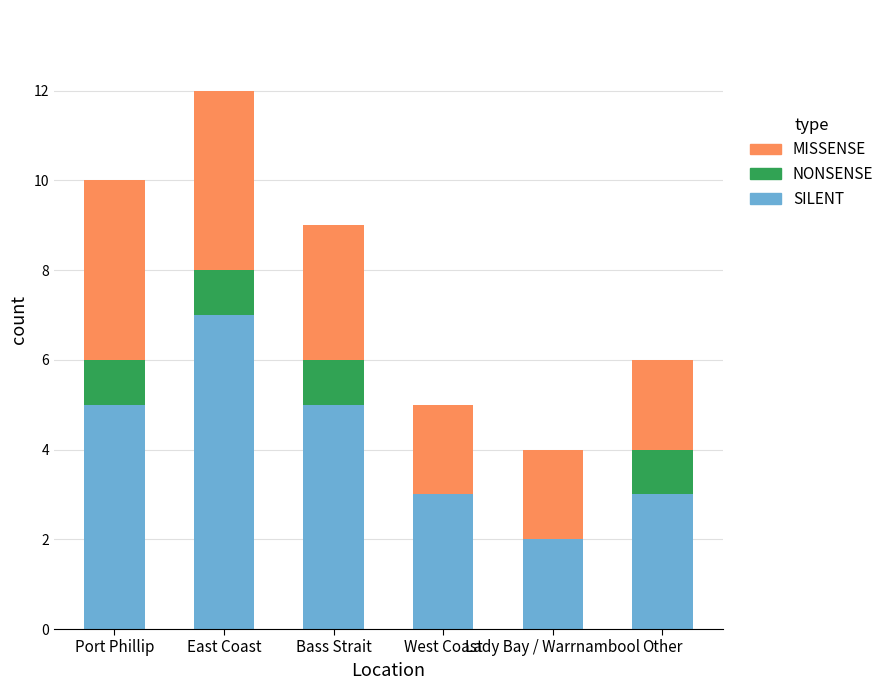

Is it true that SILENT equals 7 at East Coast?

True